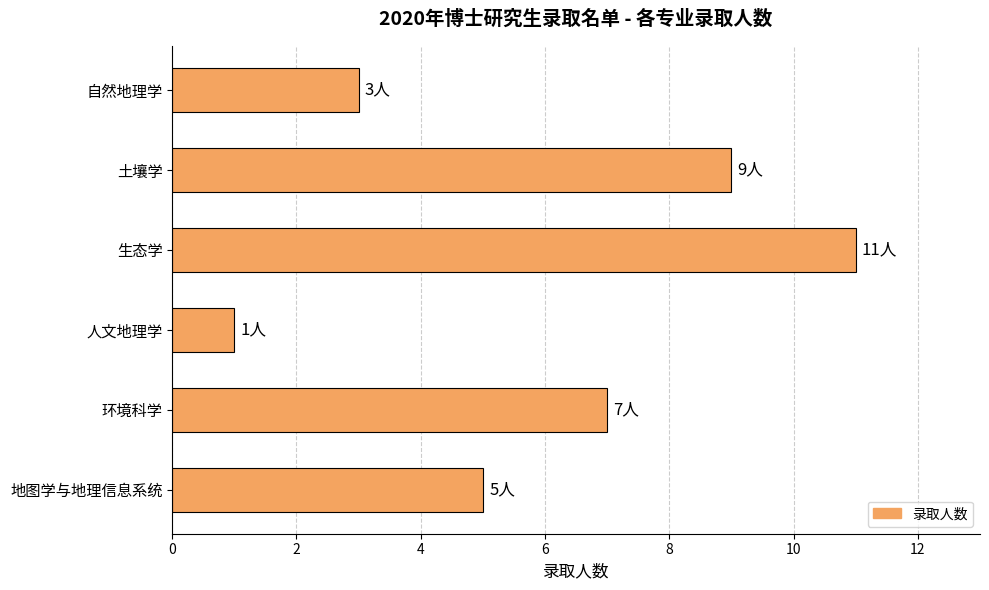

At which category does the chart reach its minimum across all series?

人文地理学